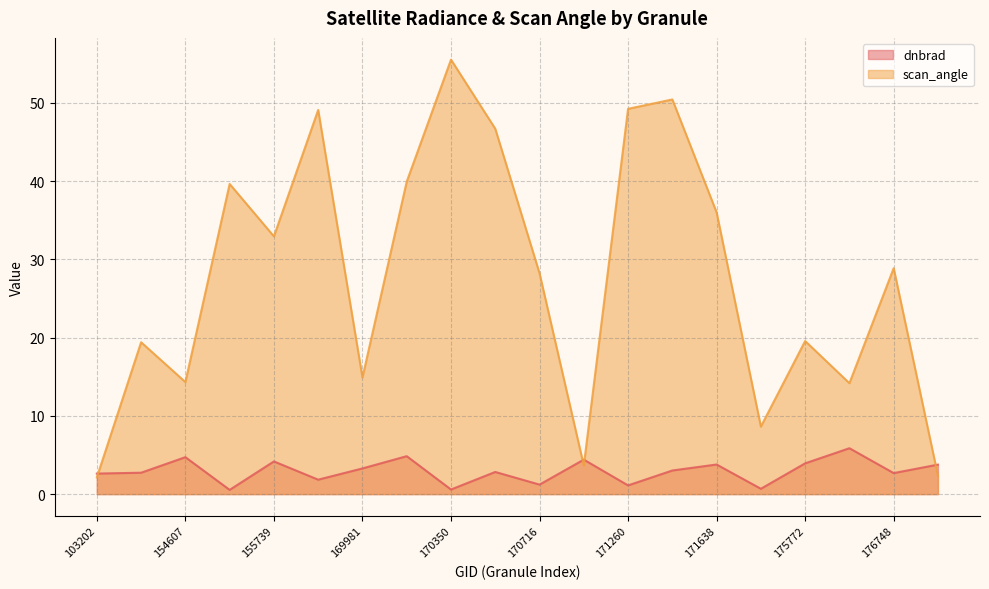

What is the highest value of the scan_angle series?

55.5